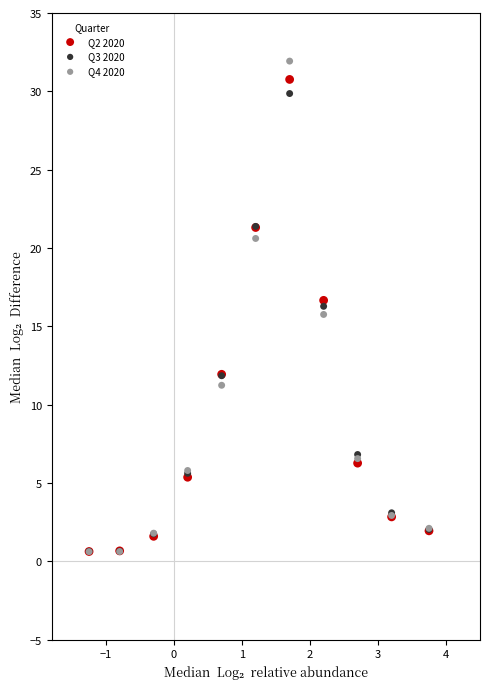

What are all the series names shown in the legend?

Q2 2020, Q3 2020, Q4 2020